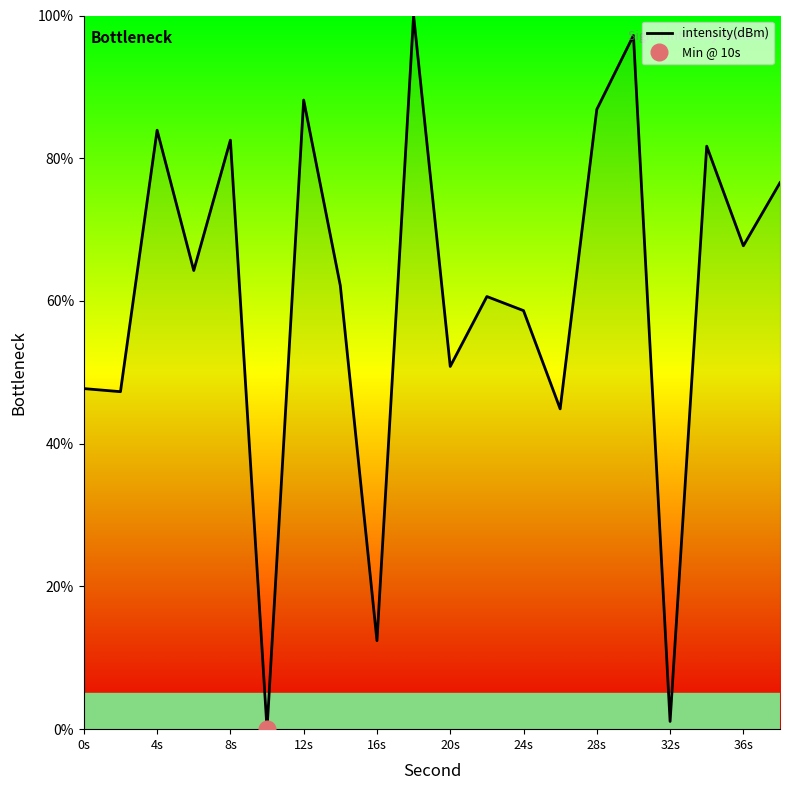

How many interior local valleys (lower than both neighbors) does the data have?

8